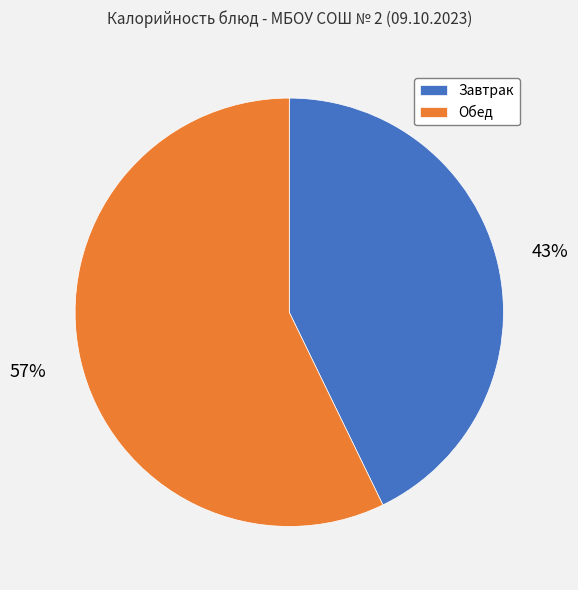

Rank the categories by value from lowest to highest.

Завтрак, Обед